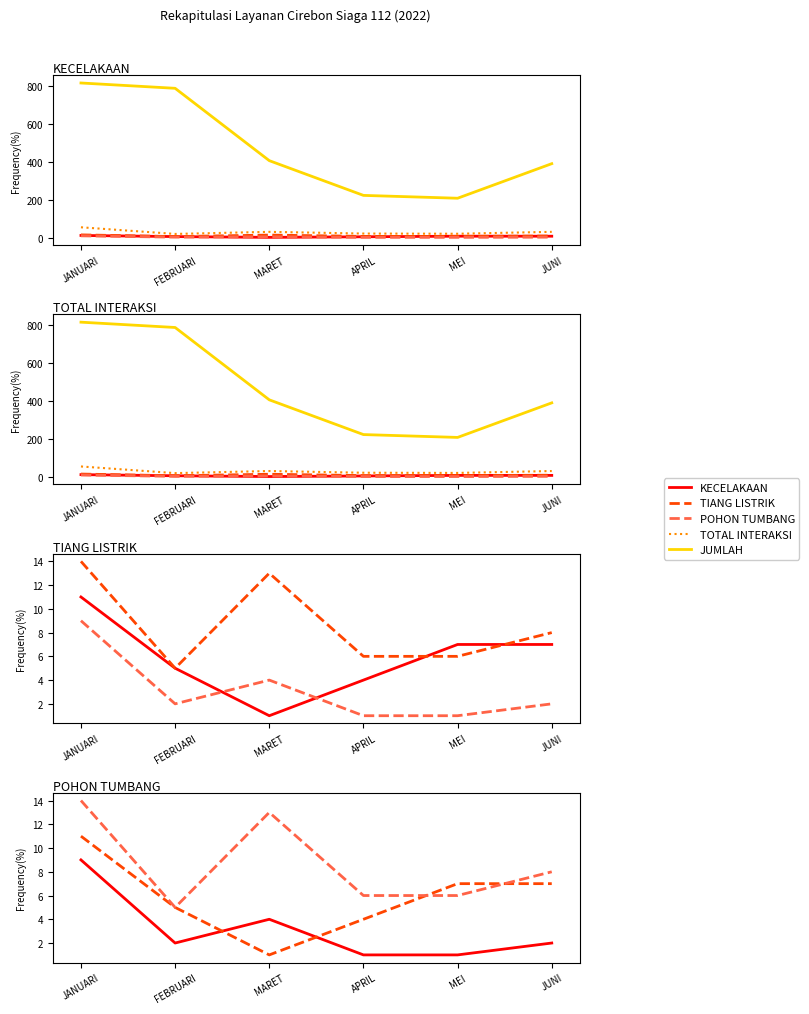

Which has a higher value, FEBRUARI or JANUARI?

JANUARI